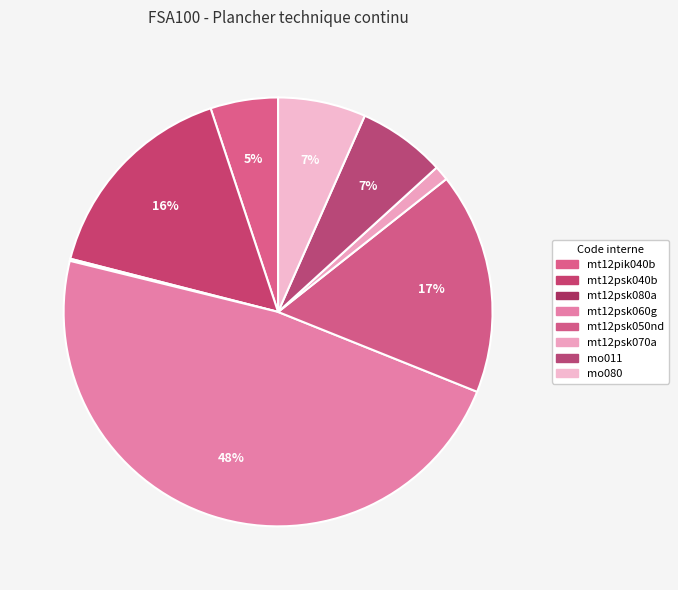

What is the smallest slice in the pie chart?

mt12psk080a